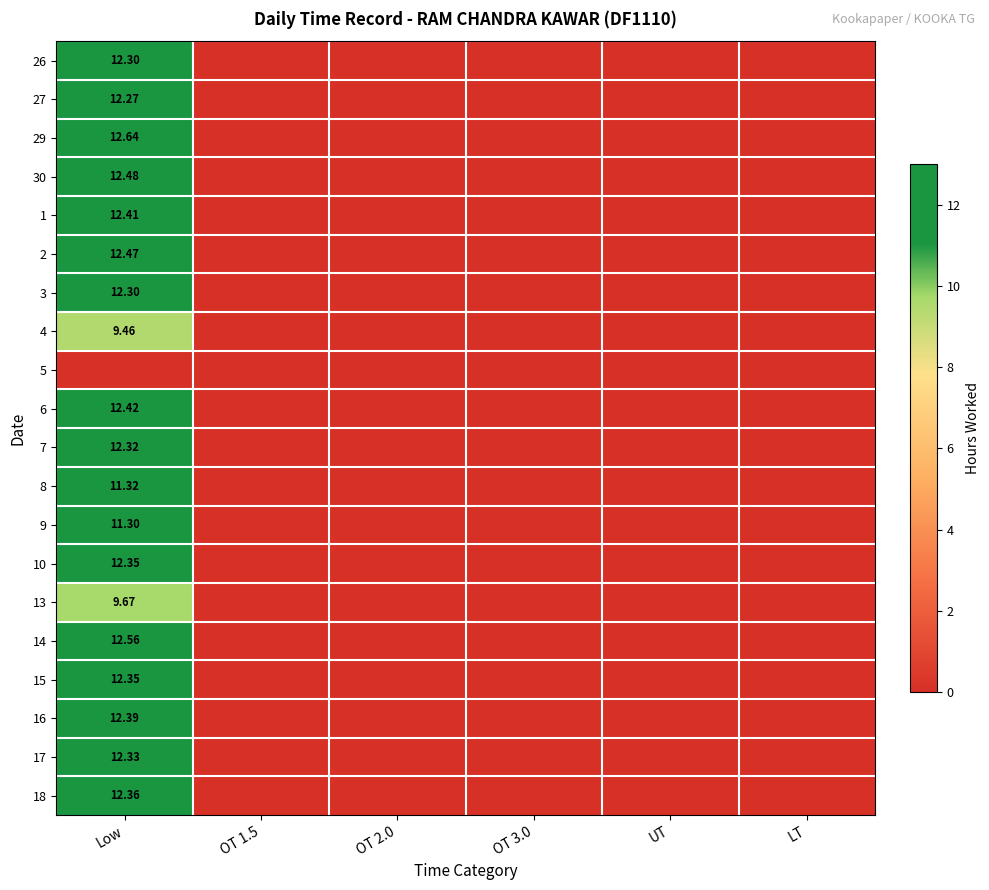

Is it true that 1 equals 0.0 at UT?

True